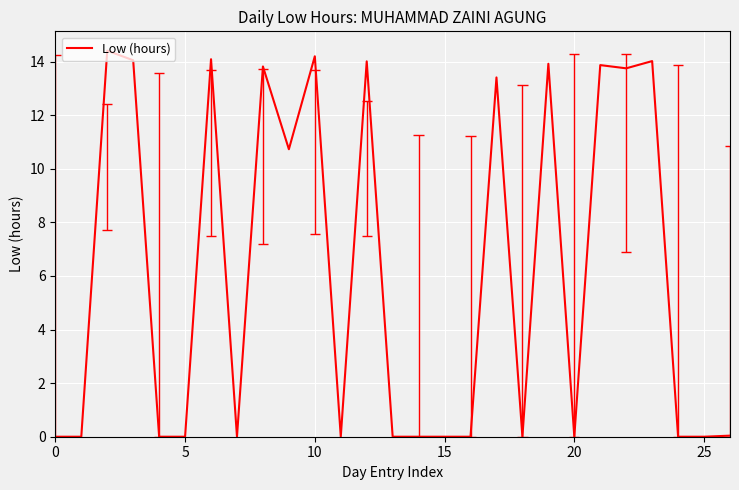

What is the maximum value shown in the chart?

14.4